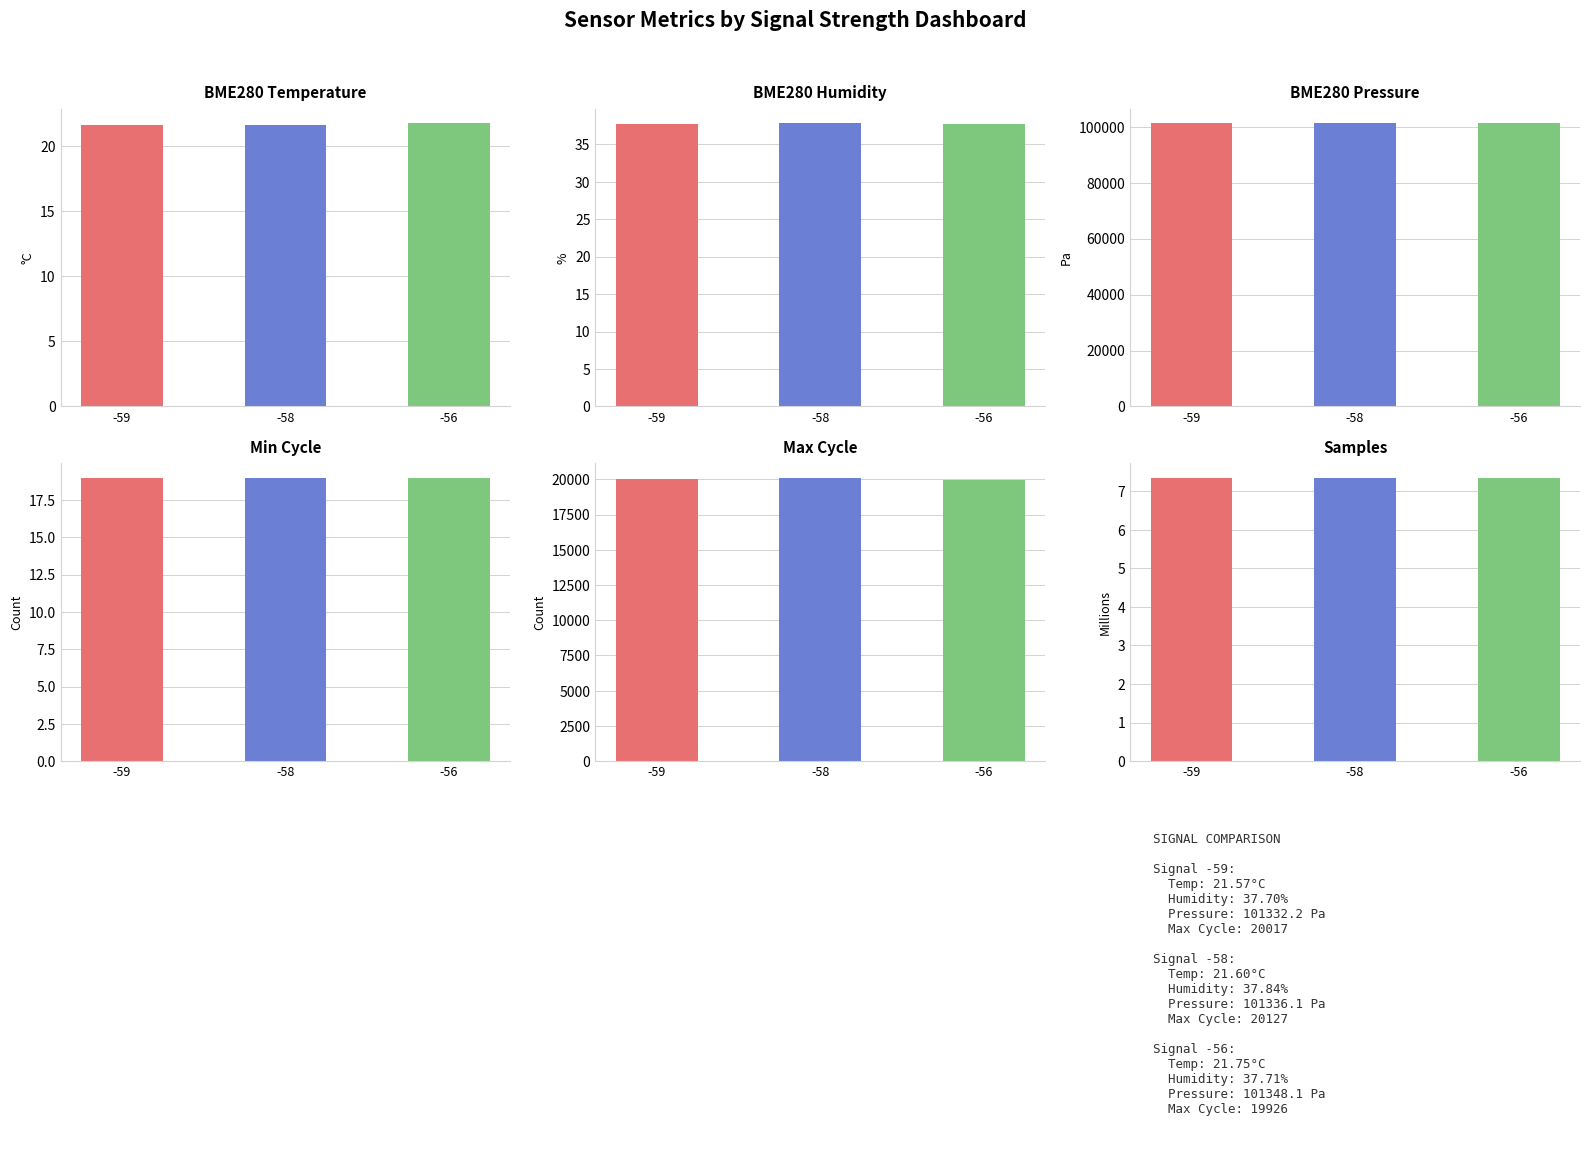

How many BME280 Humidity values are between 37 and 38?

3